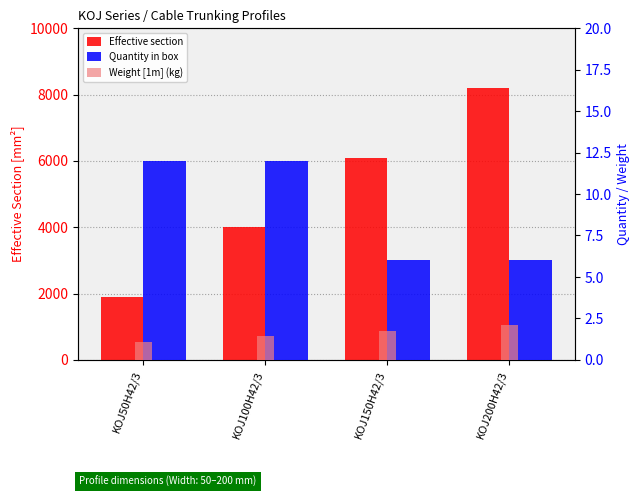

How many bars are there in each group?

3